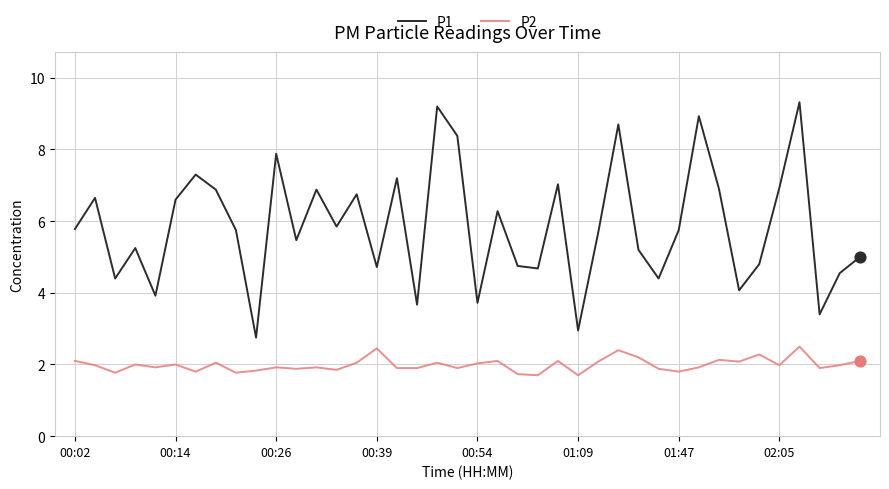

At how many categories does at least one series exceed 3?

38